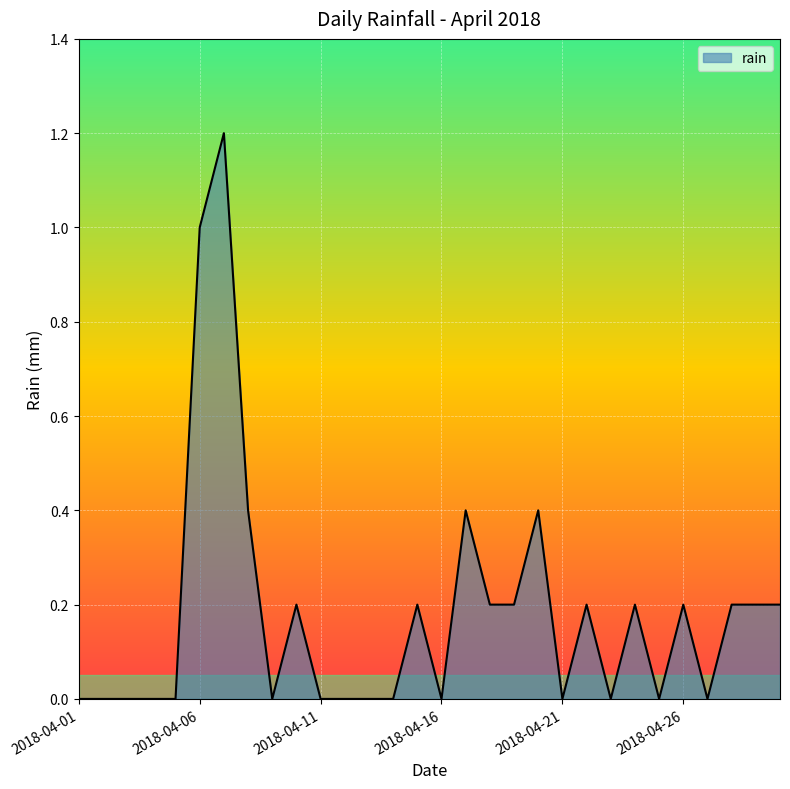

What is the difference between the maximum and minimum values?

1.2